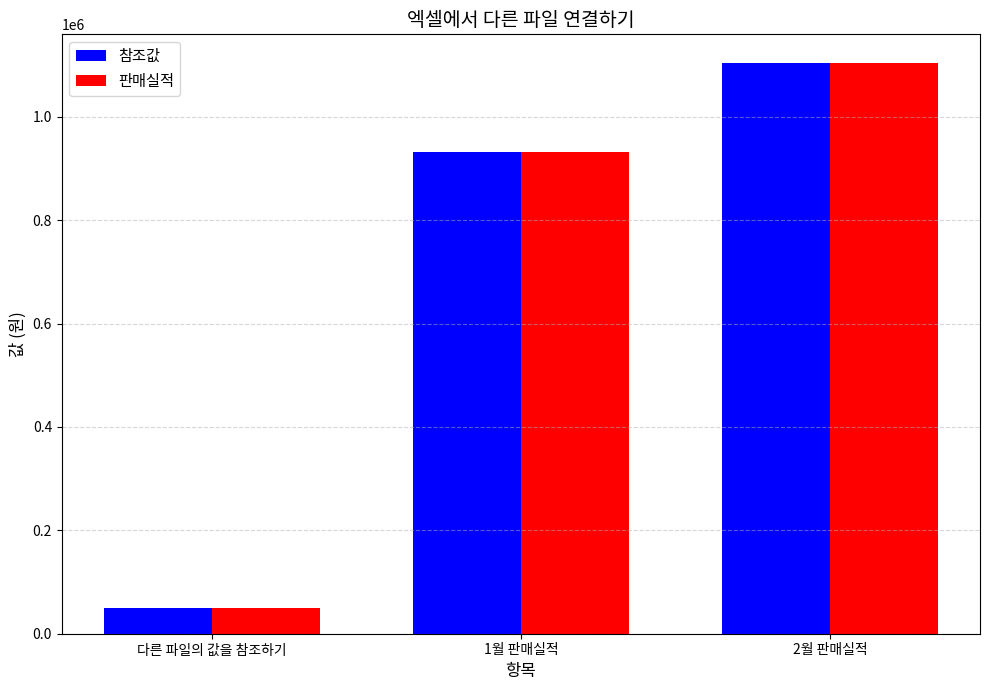

What is the value of the 판매실적 bar at the 2nd from the left?

931400